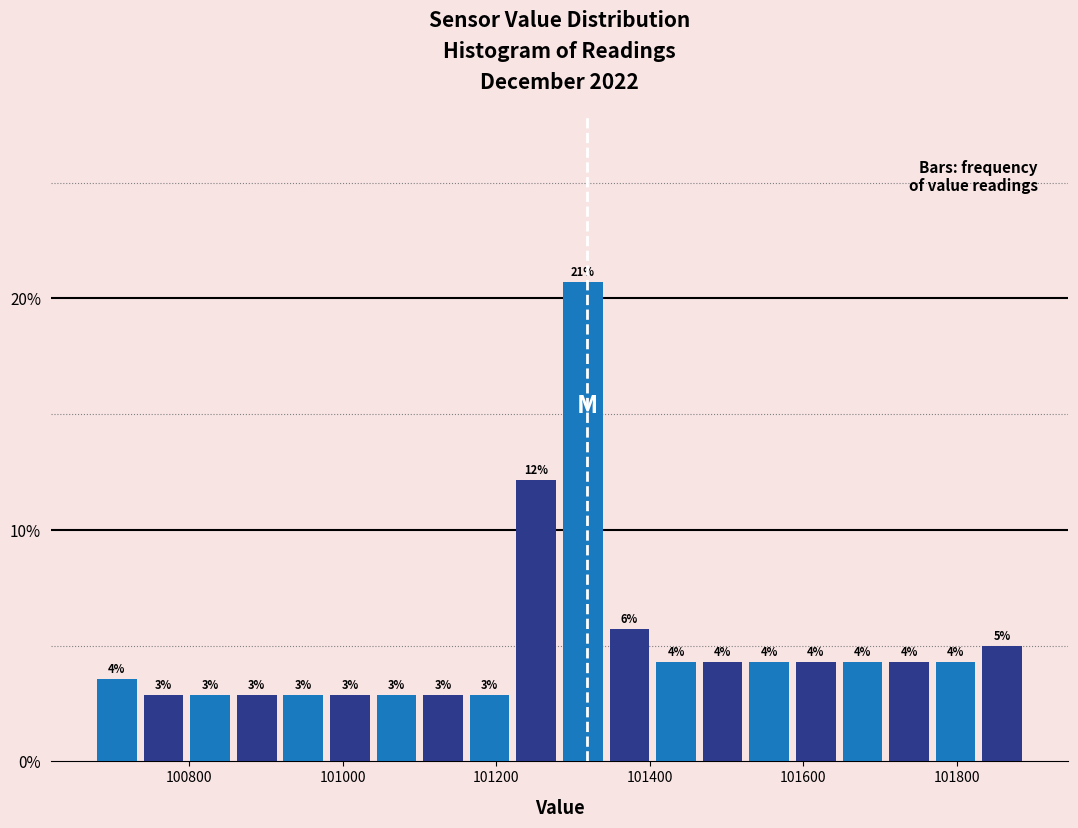

Around what value on the x-axis is the tallest bar? Give the approximate position of its centre, as read against the axis.

101320